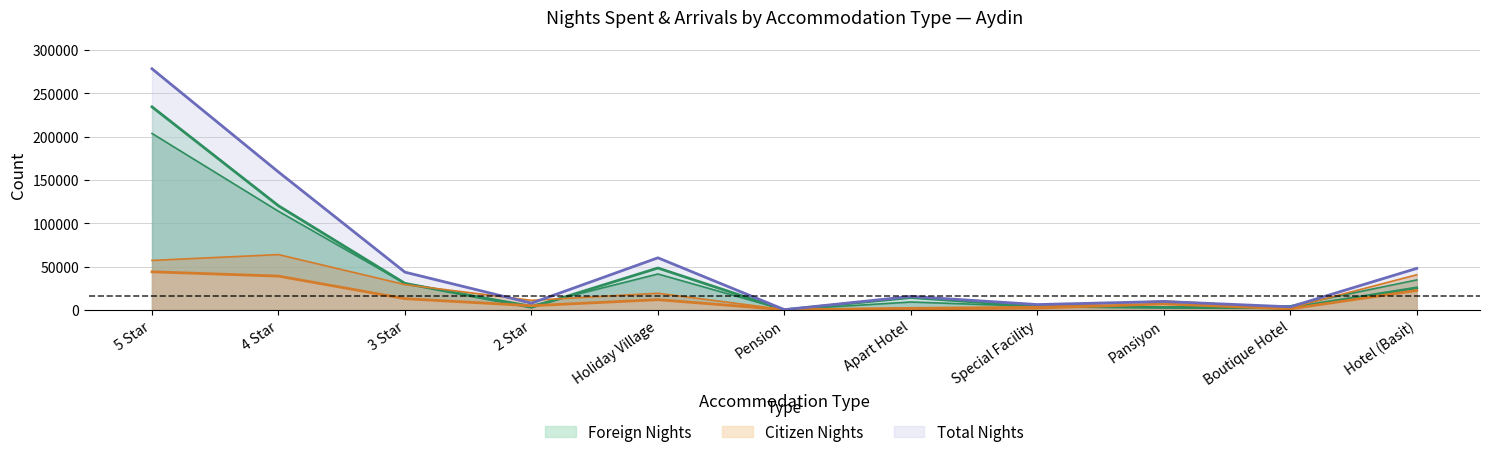

The Total Nights series shows 13261.0 at 2 Star. True or false?

False